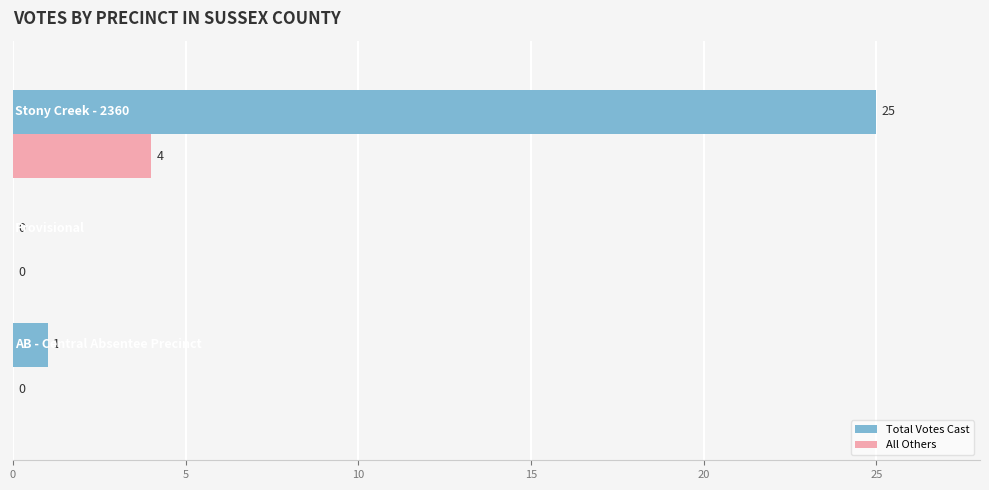

How many All Others values are between 0 and 4?

3